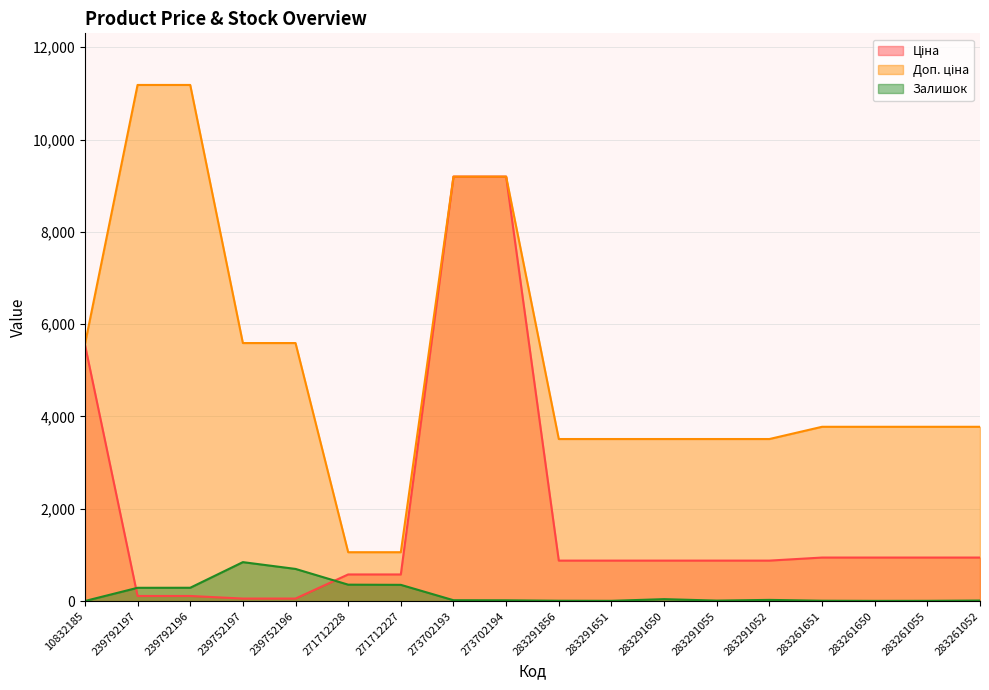

What is the label of the 3rd point from the left?

239792196